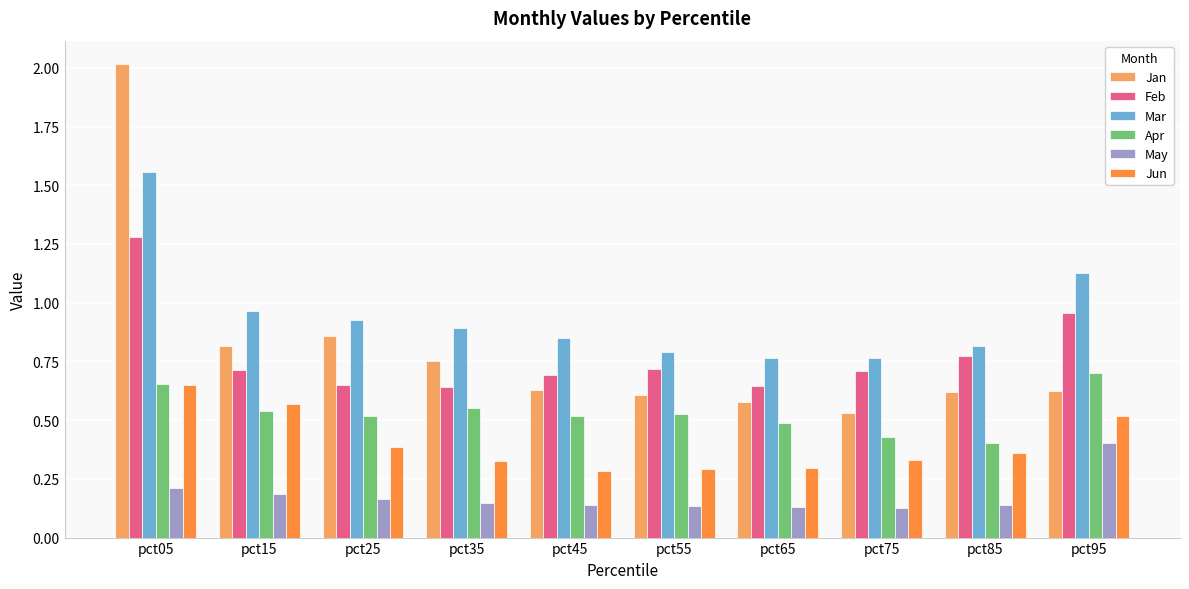

What are all the series names shown in the legend?

Jan, Feb, Mar, Apr, May, Jun